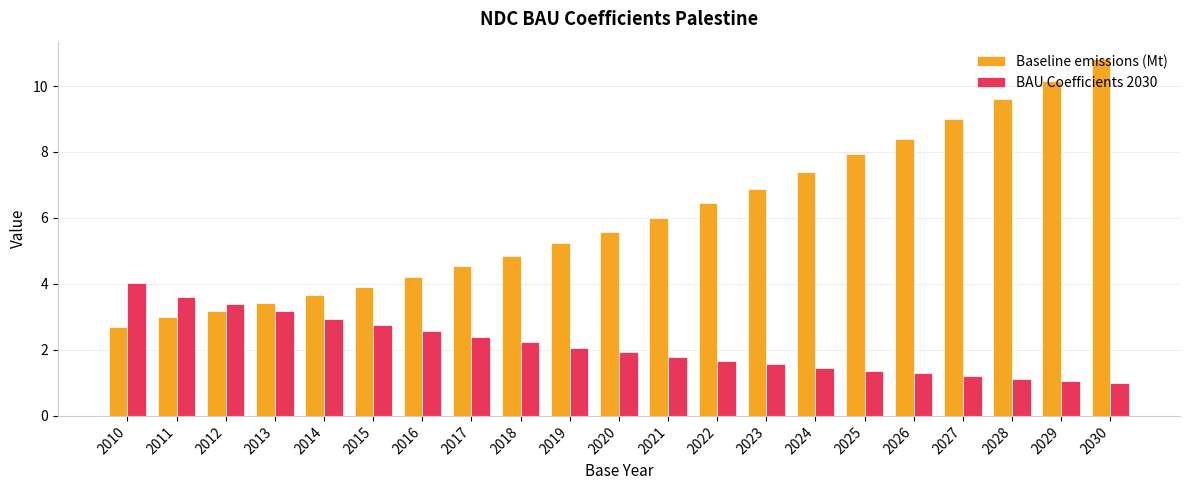

What is the total value across all series at 2027?

10.2